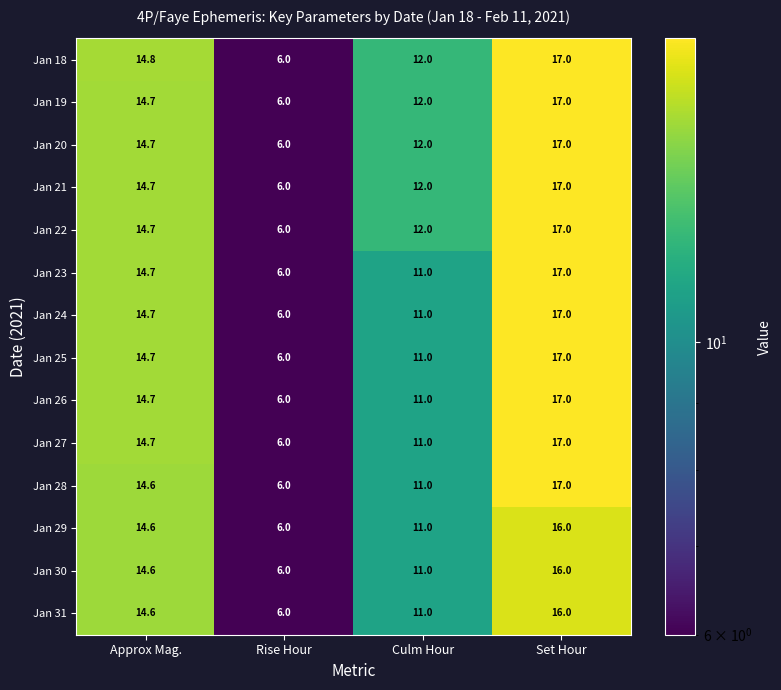

What is the maximum value shown in the chart?

17.0